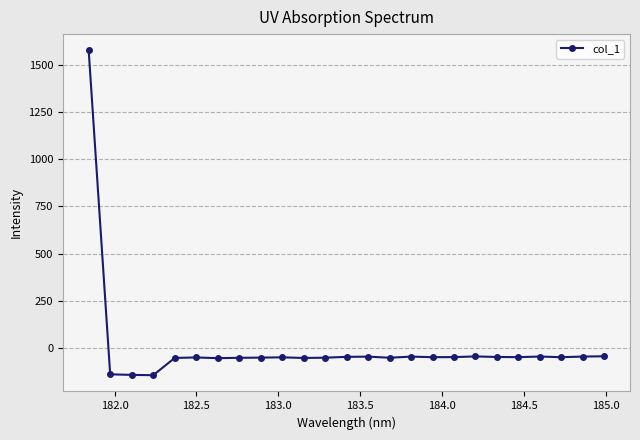

Does the chart display data point markers on the line(s)?

Yes